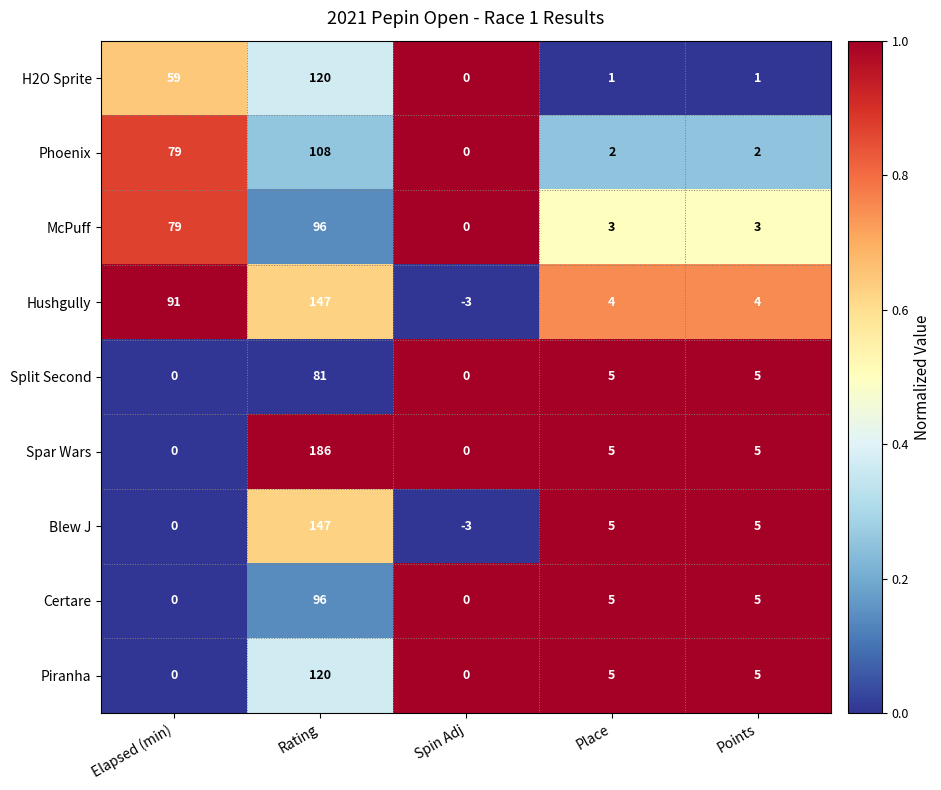

Where does the Split Second series first go above 5?

Rating